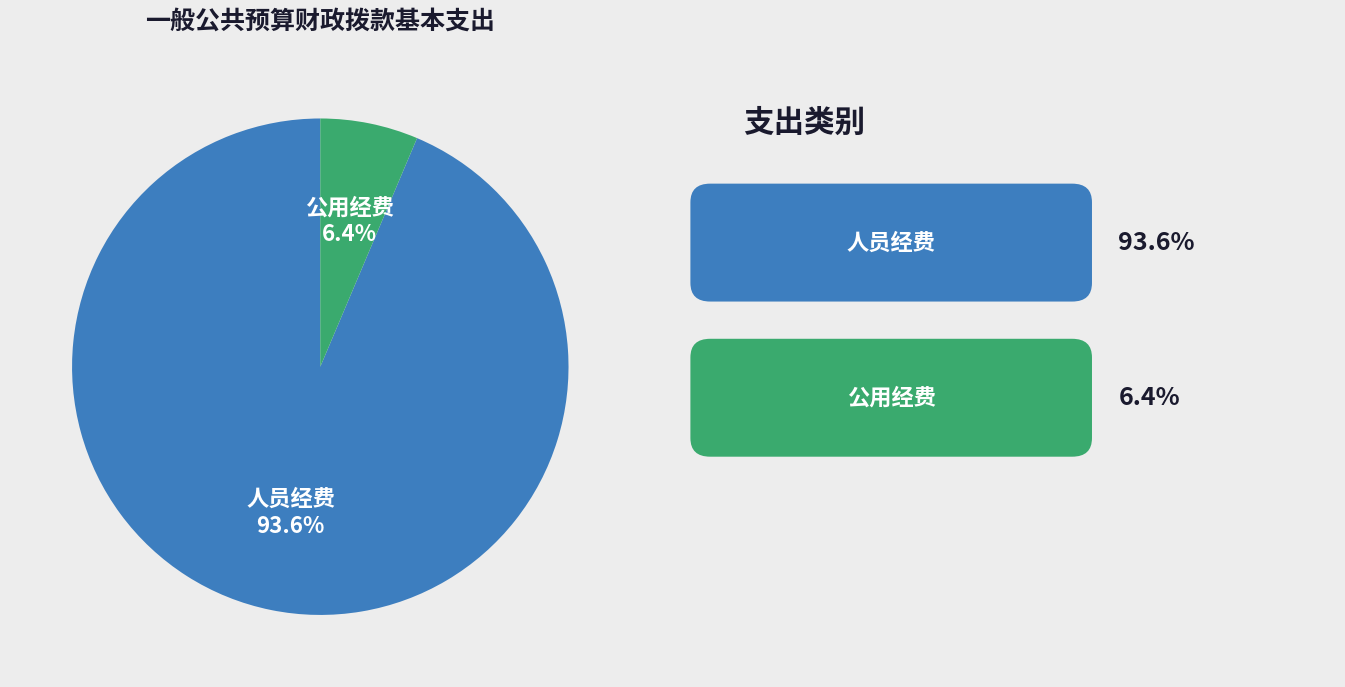

To the nearest percent, what is the average slice percentage?

50%